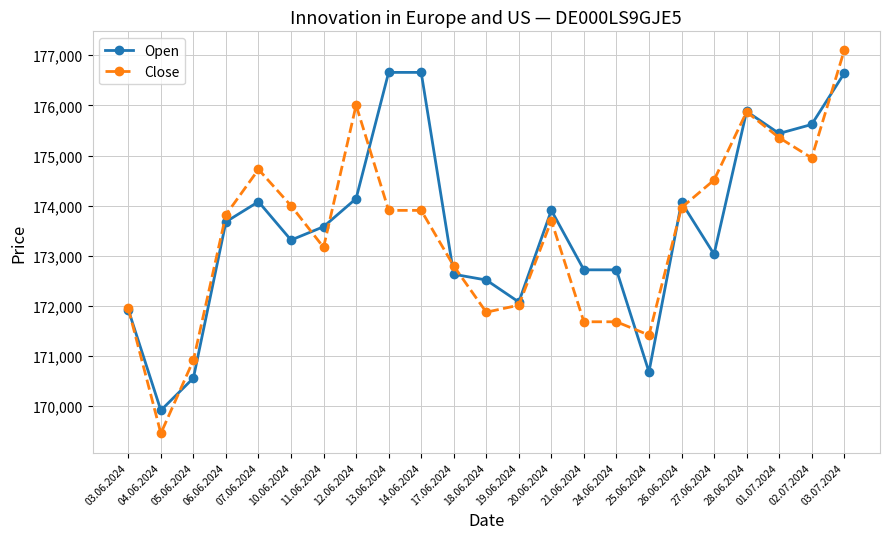

Rank the series by their maximum value, from highest to lowest.

Close, Open